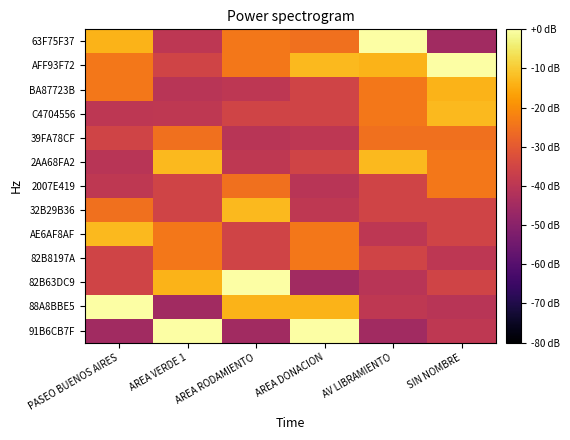

Which has a higher value, SIN NOMBRE or AREA VERDE 1?

AREA VERDE 1